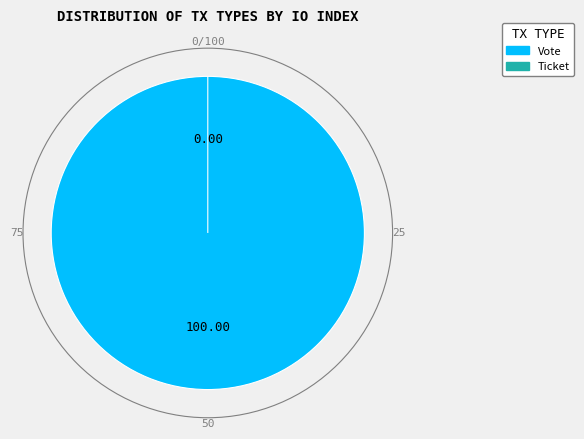

What percentage do Vote and Ticket together represent?

100.0%